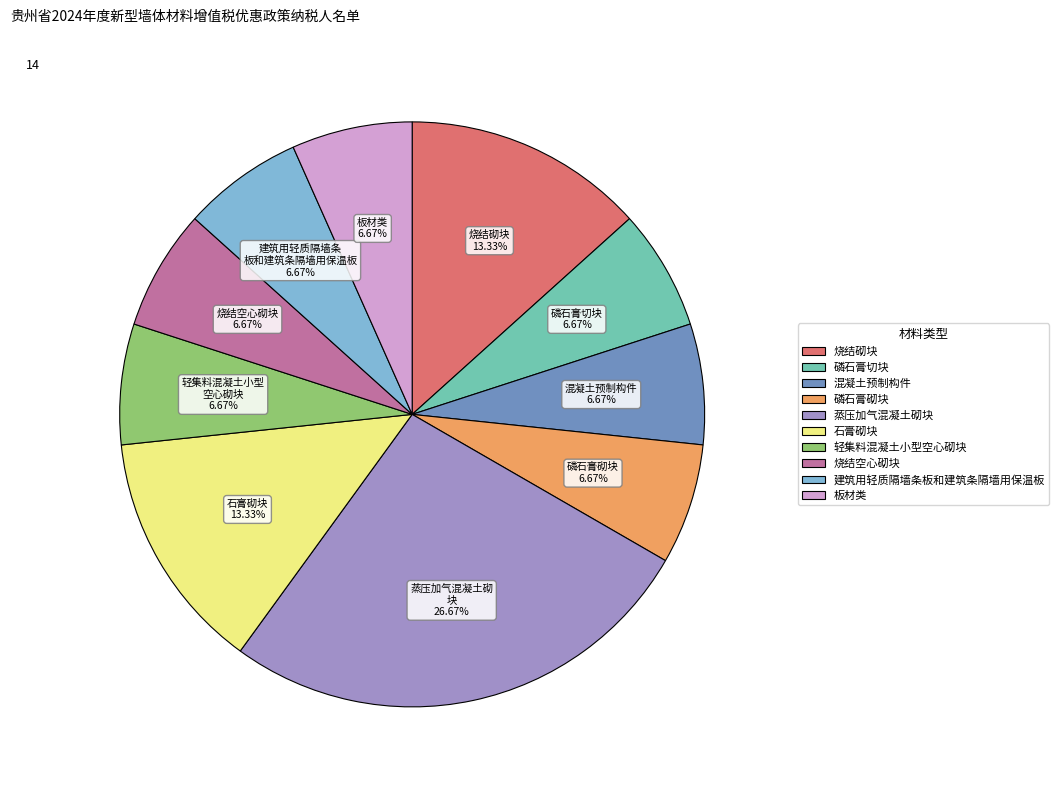

Which slice is the largest?

蒸压加气混凝土砌块